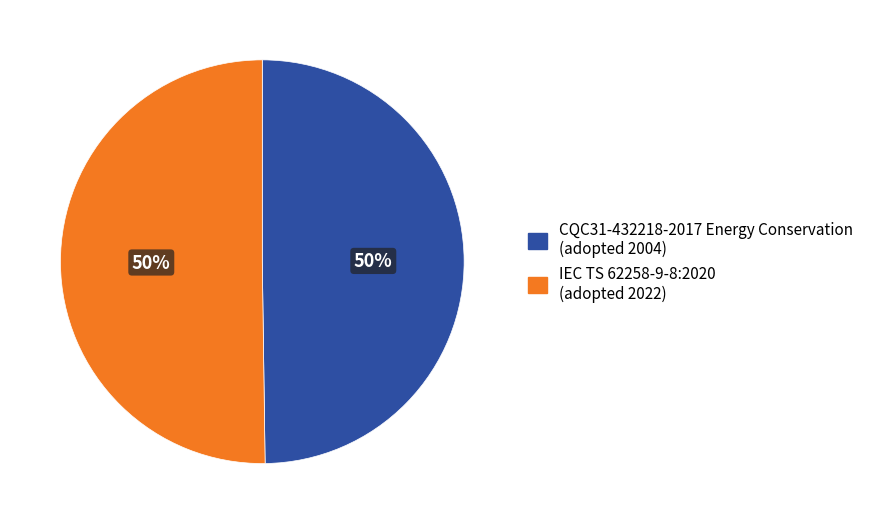

What percentage is the IEC TS 62258-9-8:2020 slice, to the nearest percent?

50%